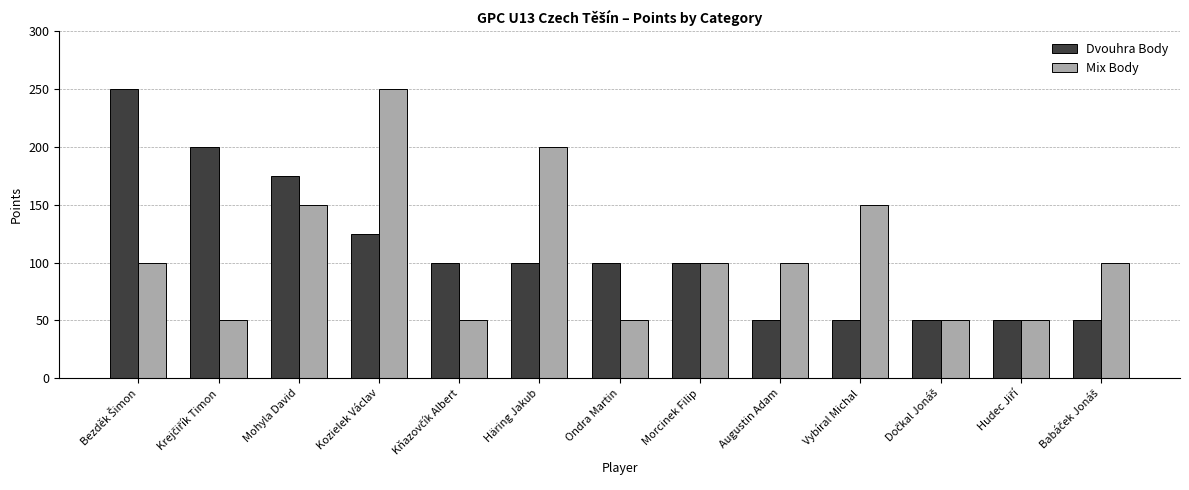

What is the total value across all series at Kozielek Václav?

375